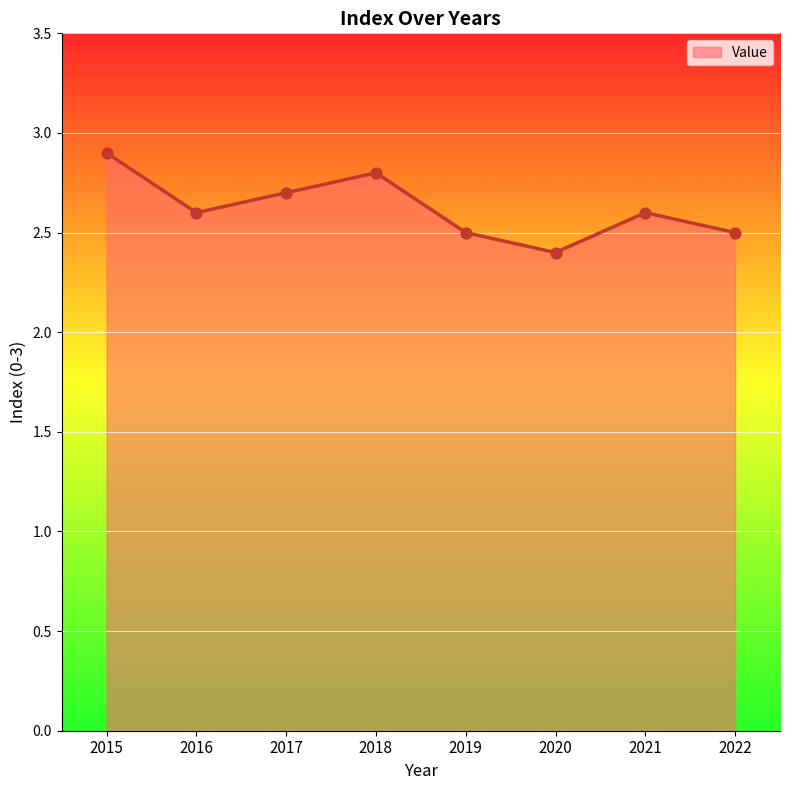

What is the change in value from 2016 to 2020?

-0.2